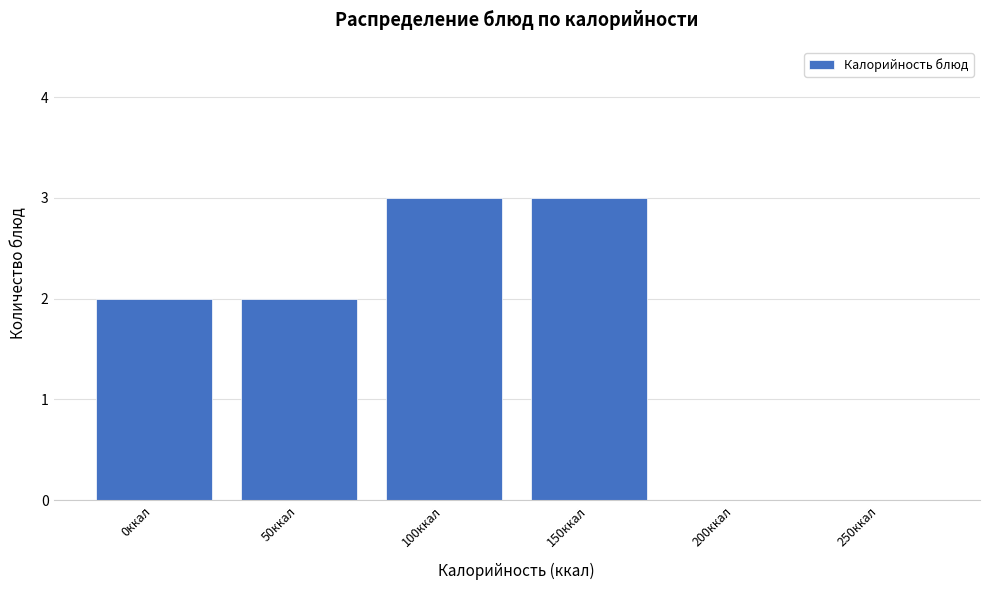

Reading right to left, extract all data points from this chart.

250ккал=0	200ккал=0	150ккал=3	100ккал=3	50ккал=2	0ккал=2